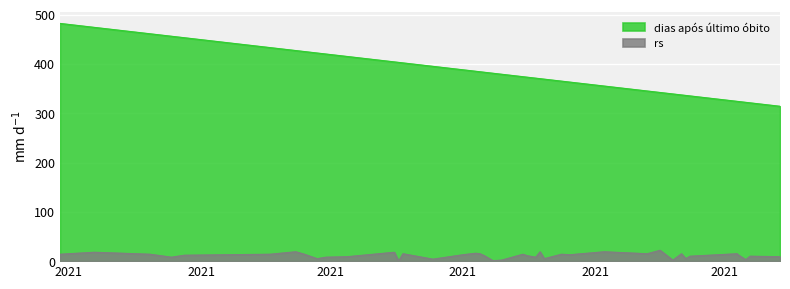

Which series has the widest spread of values?

dias após último óbito